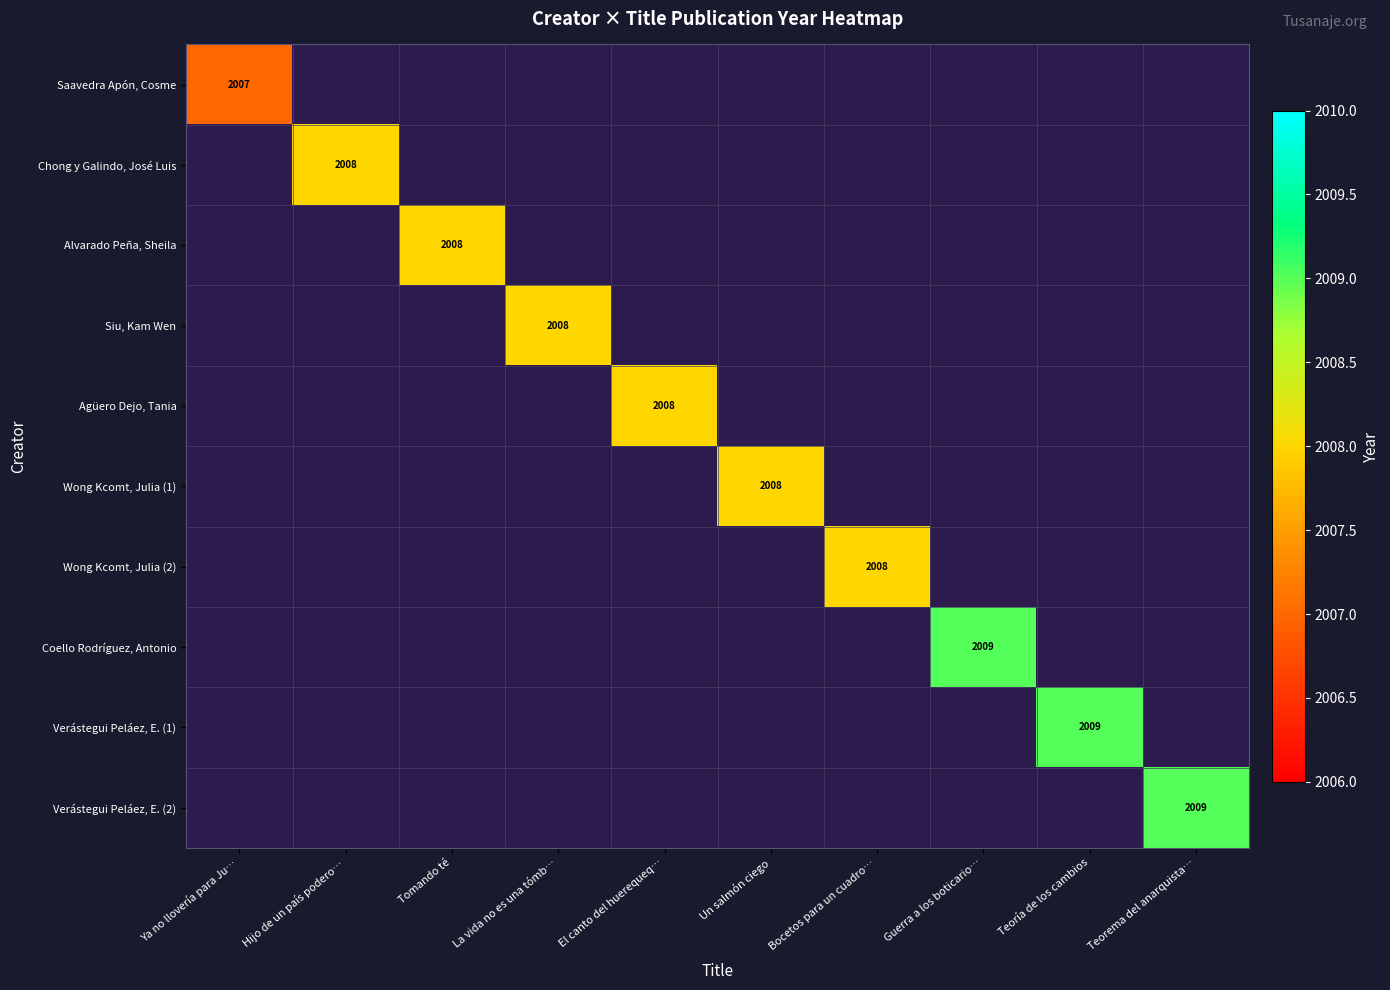

The value of Wong Kcomt, Julia (1) at Ya no llovería para Ju… is 0. True or false?

True